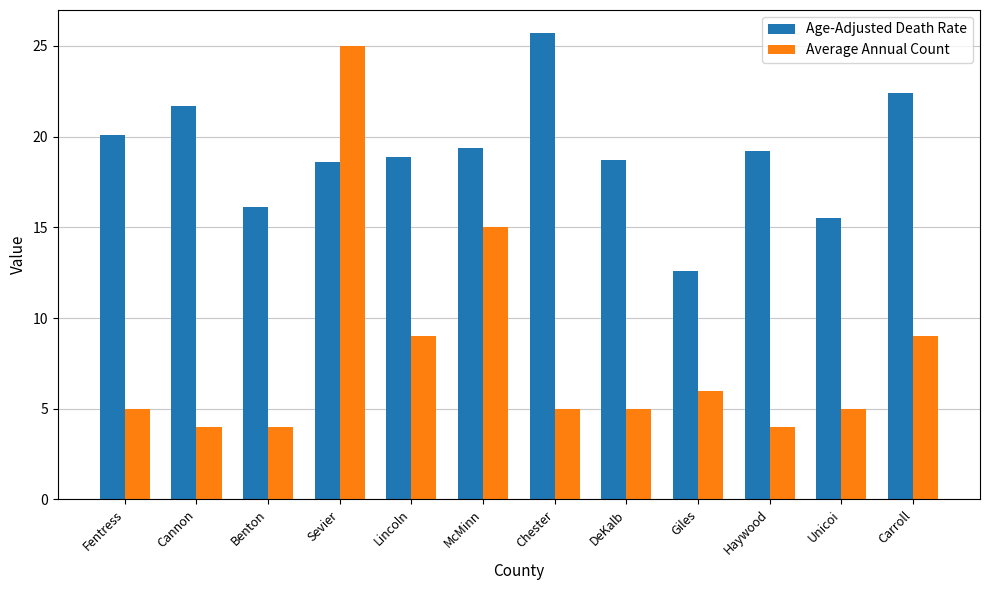

What is the label of the 2nd bar from the left?

Cannon